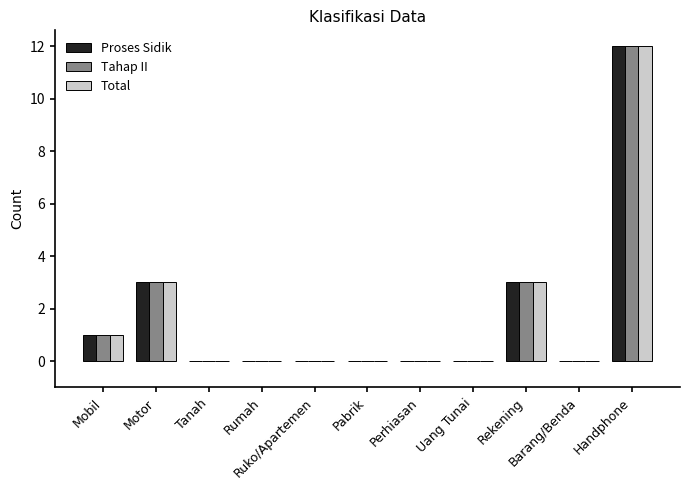

What is the sum of all Total values?

19